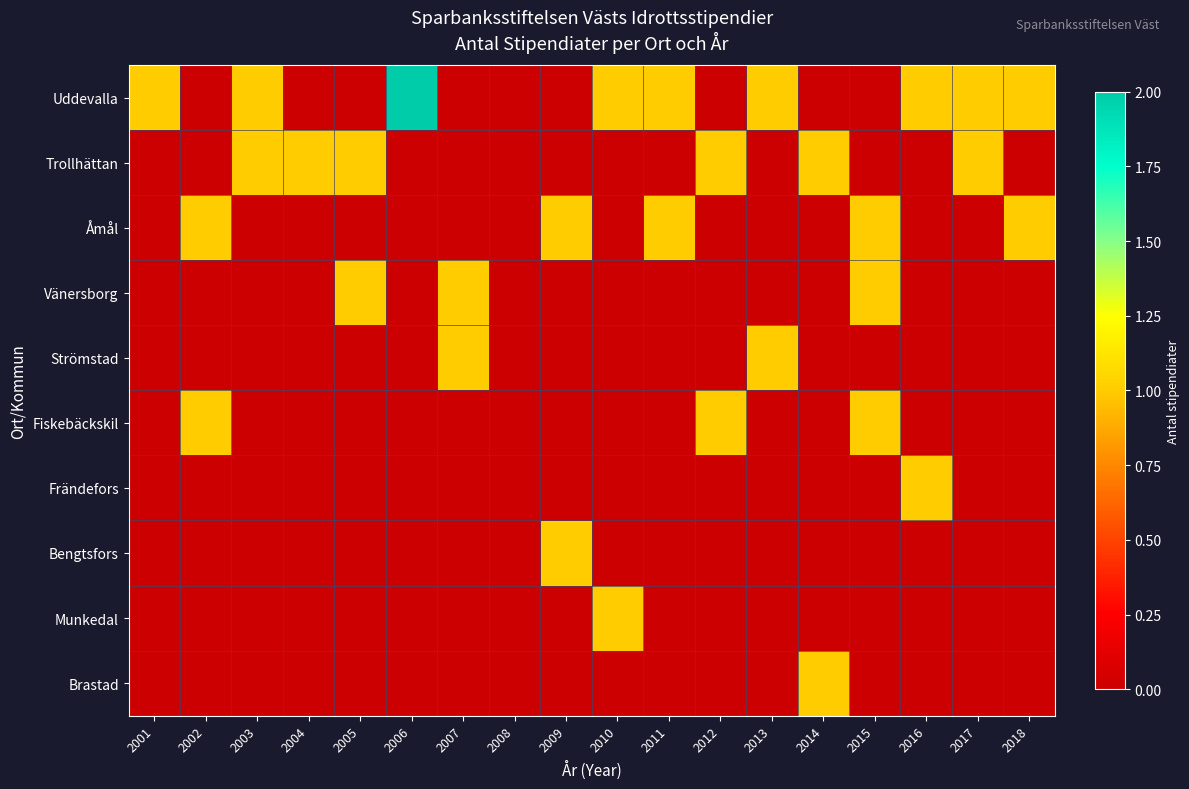

At 2007, list the series in order from smallest to largest.

Uddevalla, Trollhättan, Åmål, Fiskebäckskil, Frändefors, Bengtsfors, Munkedal, Brastad, Vänersborg, Strömstad